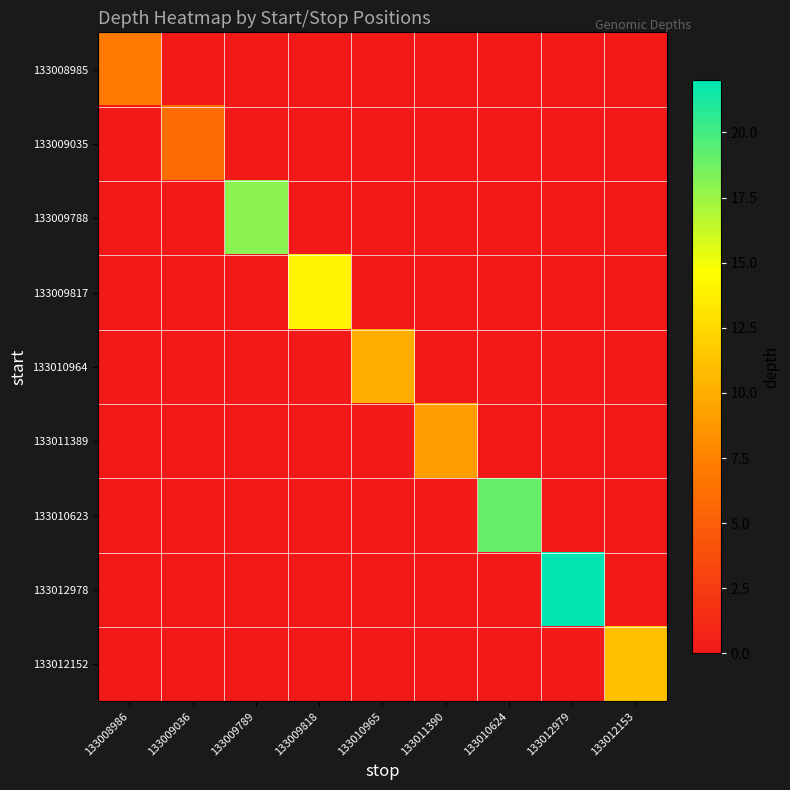

What is the total value across all series at 133009789?

18